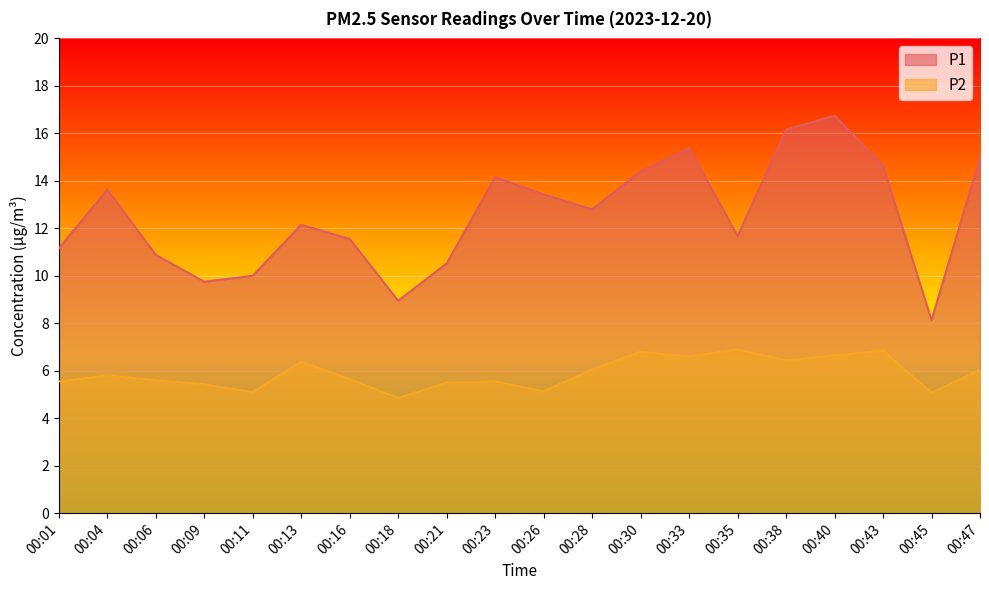

What is the spread (max minus min) of values at 00:09?

4.3